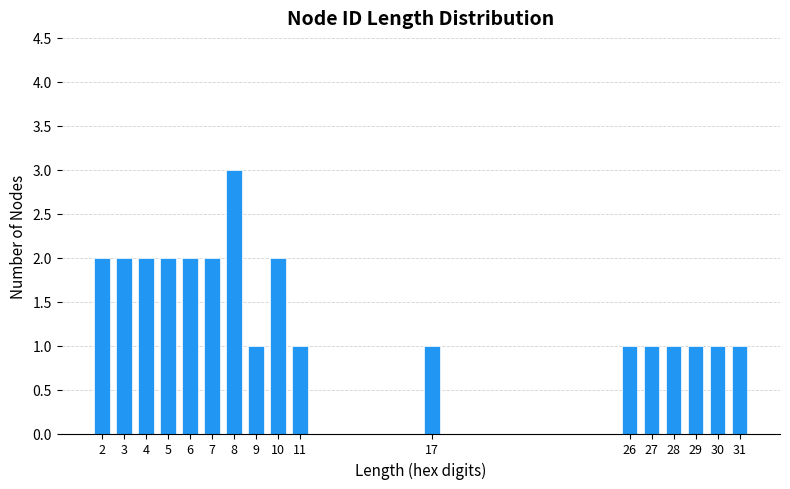

Reading left to right, what are all the values shown in this chart?

2=2	3=2	4=2	5=2	6=2	7=2	8=3	9=1	10=2	11=1	17=1	26=1	27=1	28=1	29=1	30=1	31=1